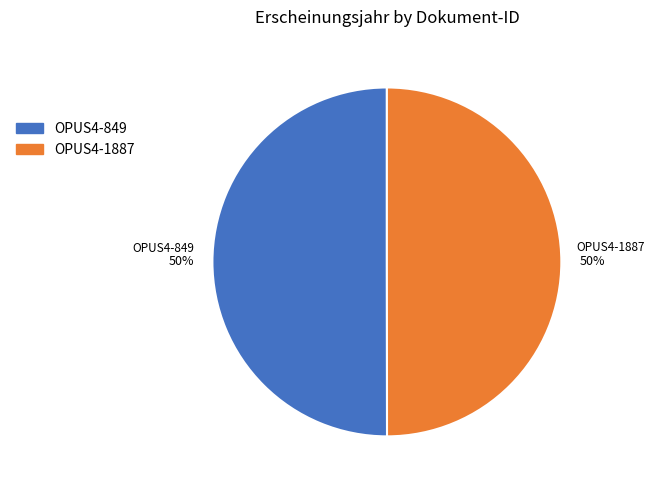

To the nearest percent, what is the average slice percentage?

50%